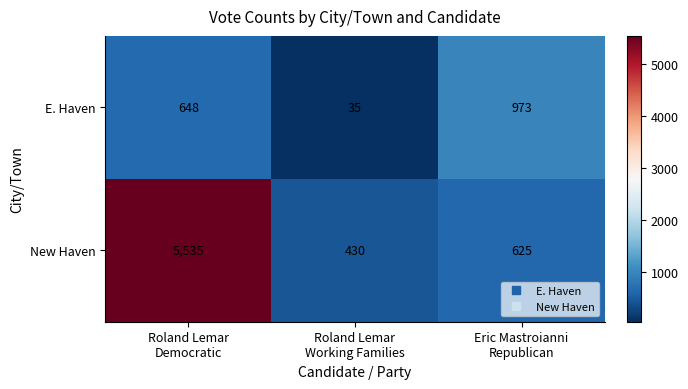

Which series has the widest spread of values?

New Haven